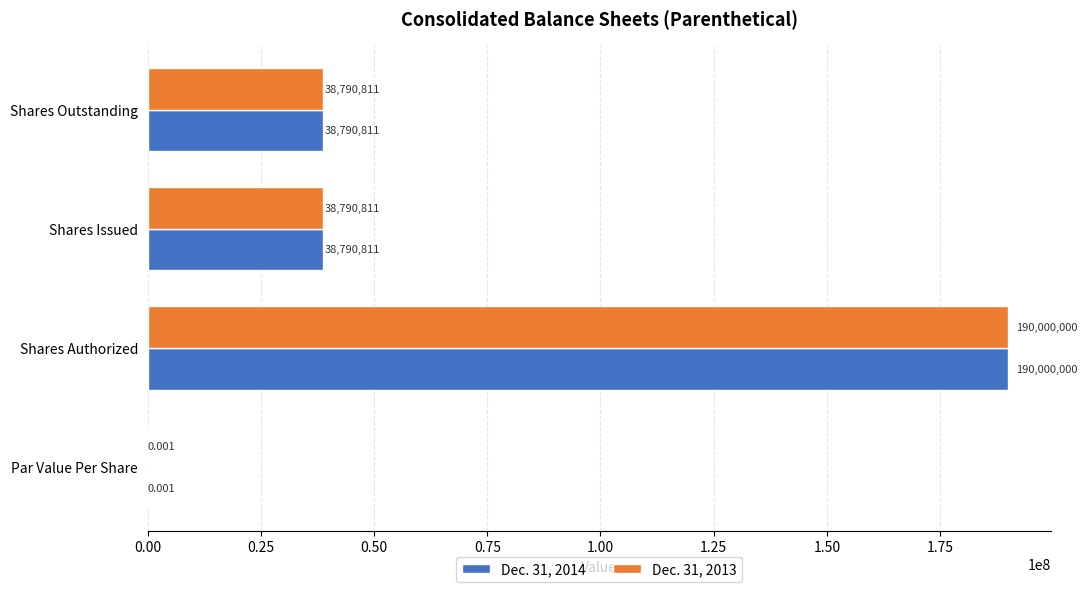

Which category has the highest value in the Dec. 31, 2013 series?

Shares Authorized